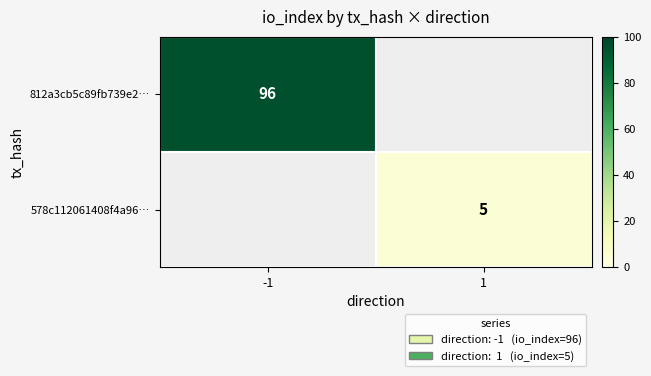

At which category is the sum across all series the highest?

-1